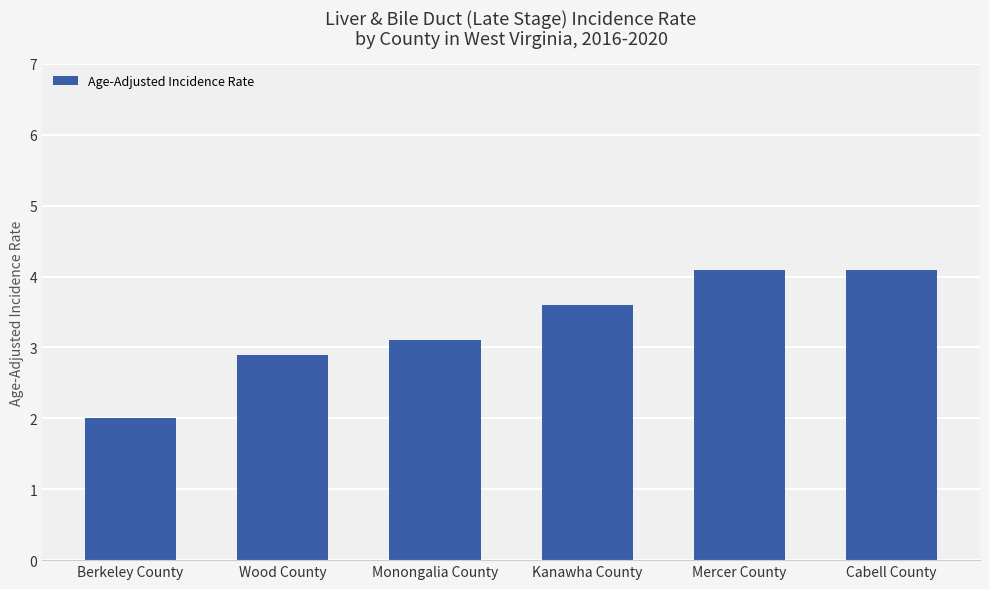

Is it true that the value at Monongalia County is 3.1?

True